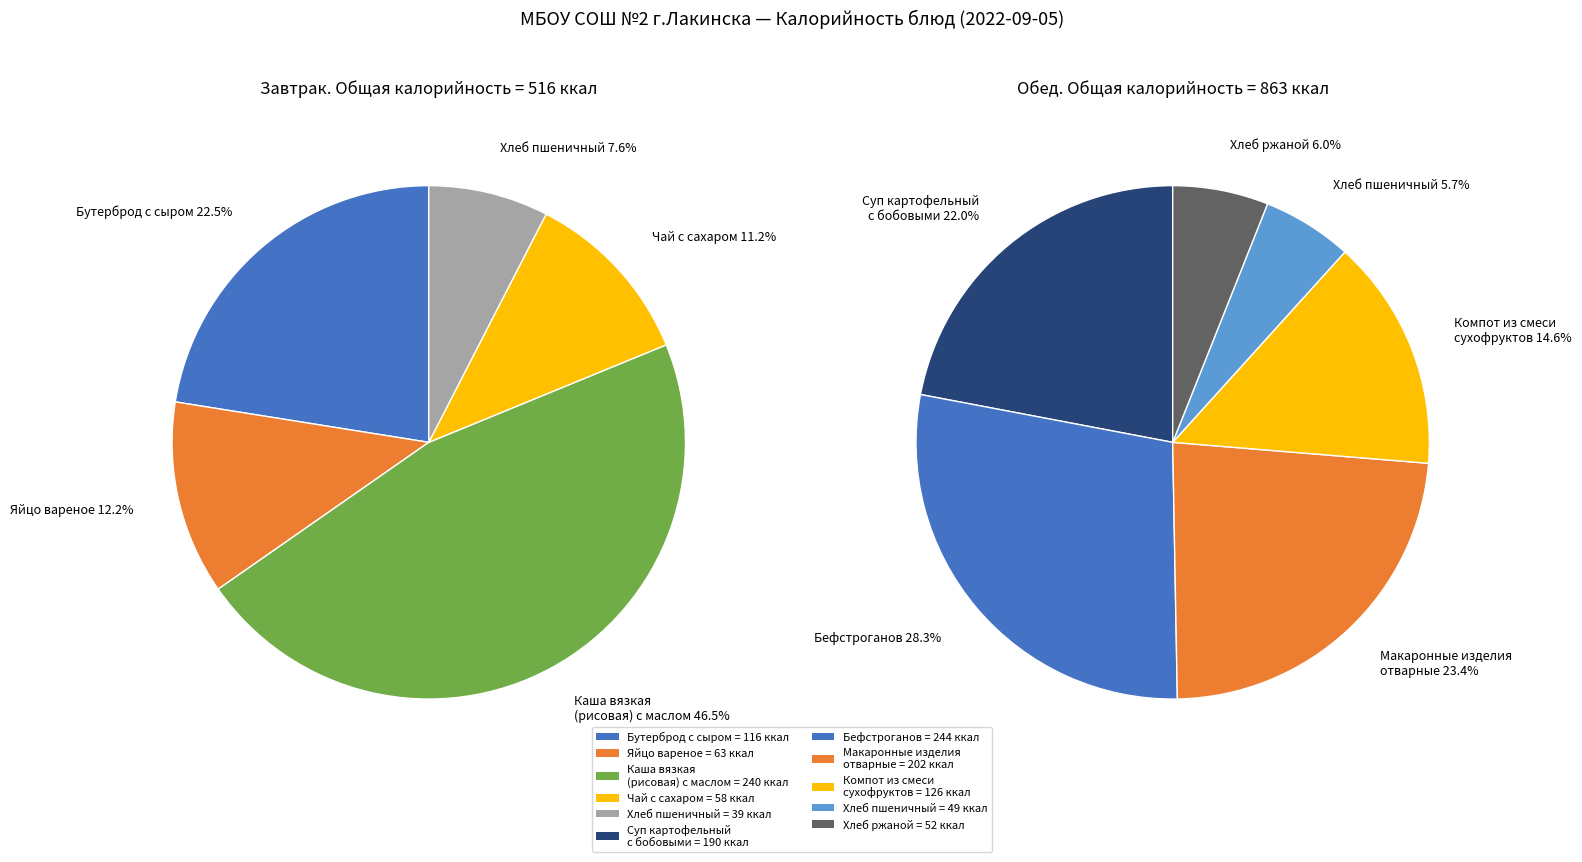

How many segments does this pie chart have?

11